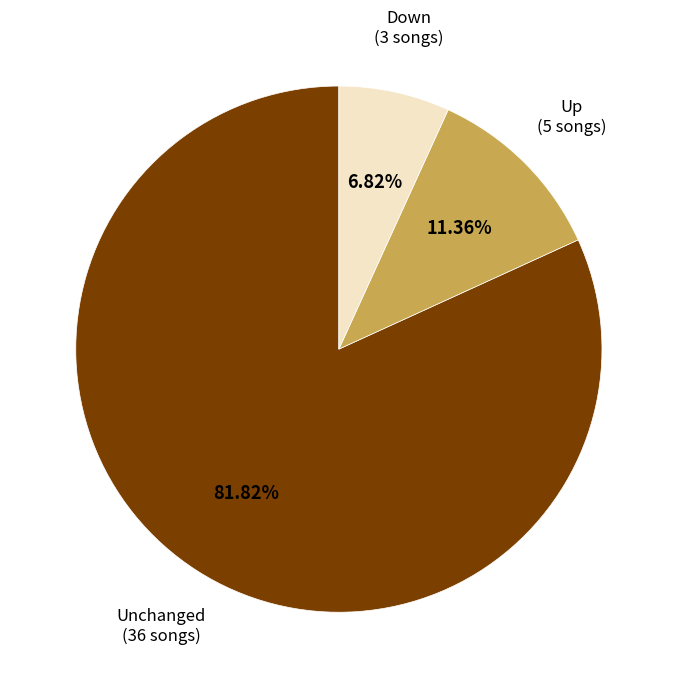

Count the number of slices in the pie.

3